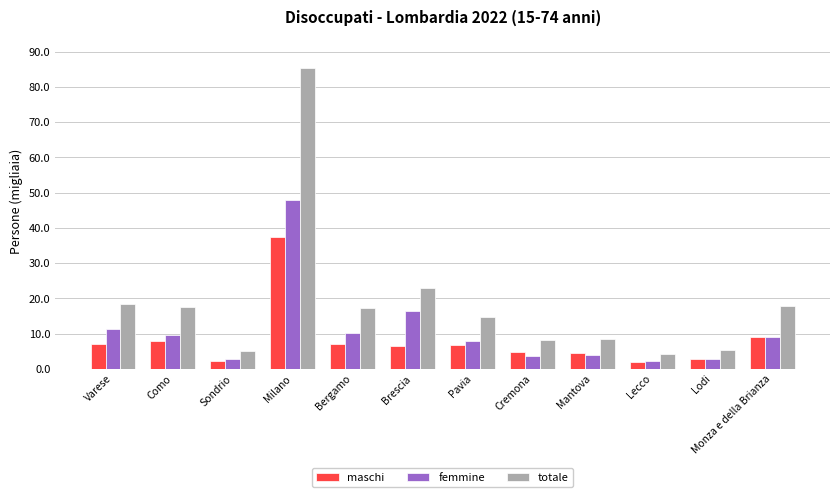

What value does the femmine series have at Cremona?

3.5